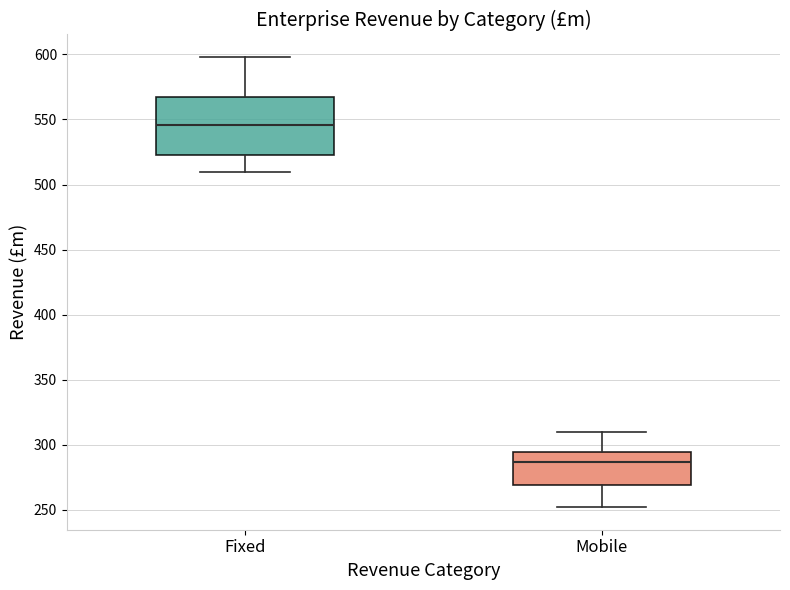

Reading left to right, read every box against the y-axis: the position of its median line, the range the box covers, and the ends of its whiskers. The values are not printed on the chart, so give them approximately, as read against the axis.

Fixed: median 545, box 525 to 565, whiskers 510 to 600
Mobile: median 285, box 270 to 295, whiskers 250 to 310